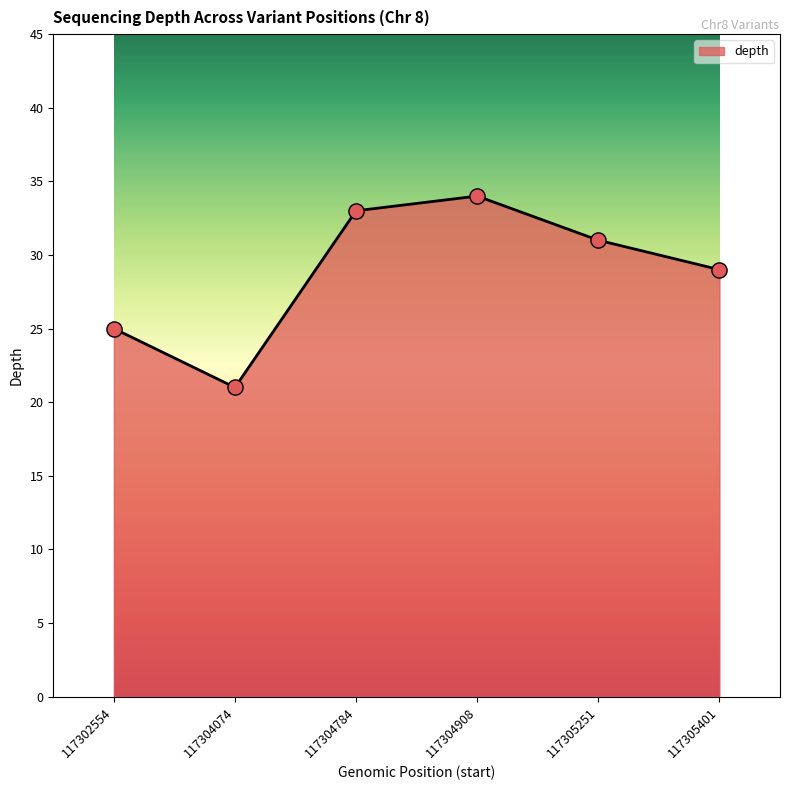

What is the ratio of the value at 117305251 to the value at 117304908?

0.9